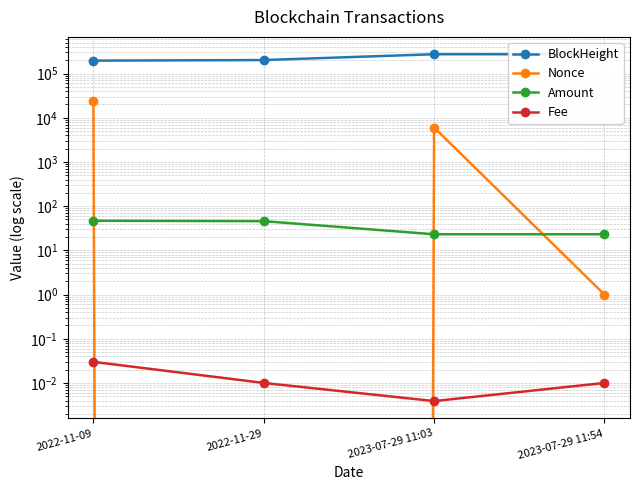

What are all the series names shown in the legend?

BlockHeight, Nonce, Amount, Fee